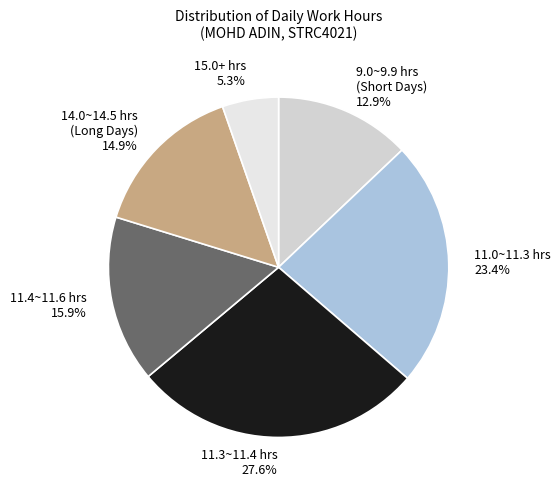

Rank the categories by value from lowest to highest.

15.0+ hrs, 9.0~9.9 hrs (Short Days), 14.0~14.5 hrs (Long Days), 11.4~11.6 hrs, 11.0~11.3 hrs, 11.3~11.4 hrs